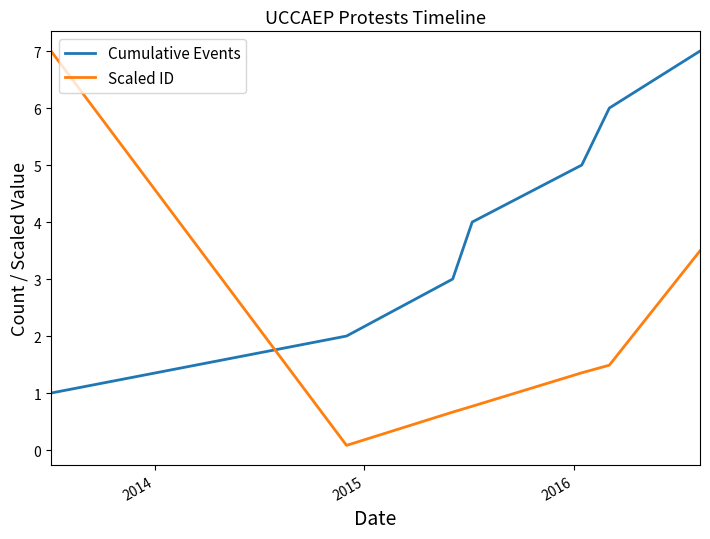

Which series has the widest spread of values?

Scaled ID